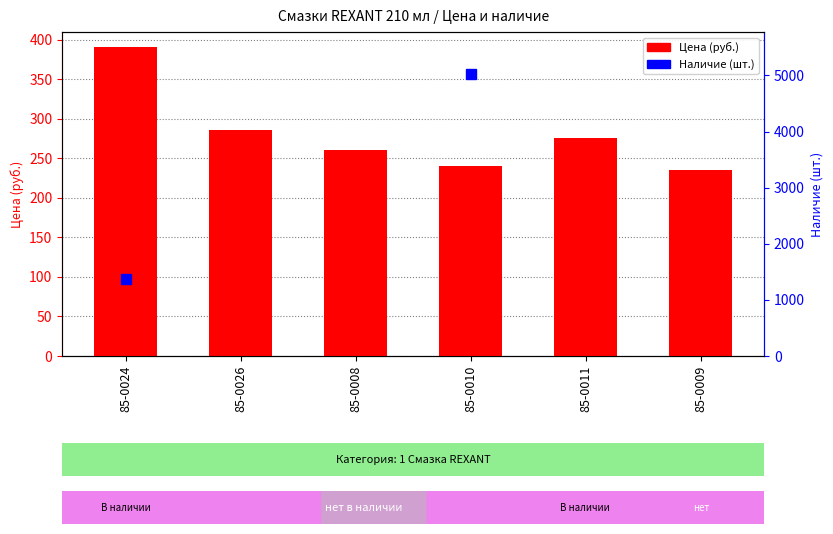

At which label is the value closest to 312?

85-0026